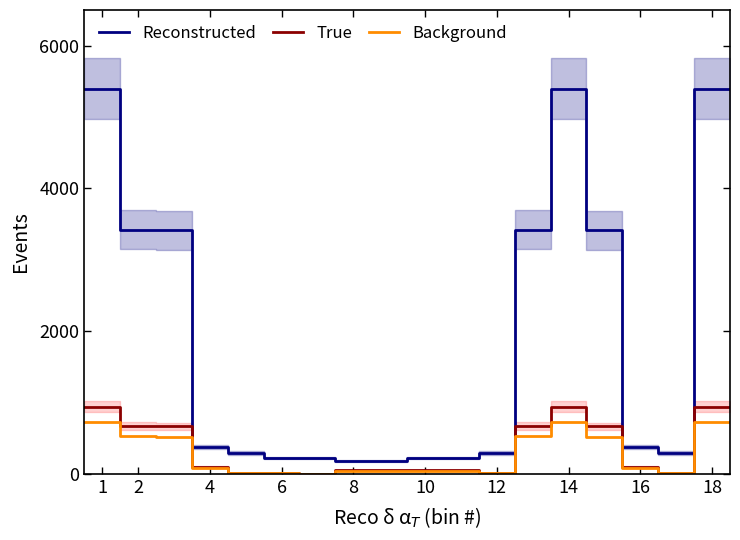

What is the value of the Background point at the 33rd from the left?

16.6